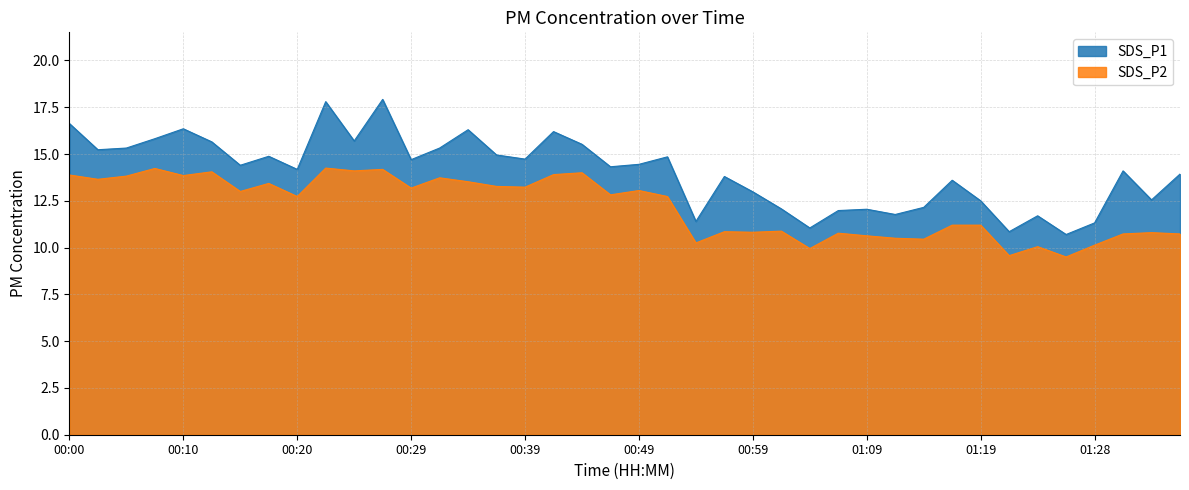

True or false: SDS_P1 and SDS_P2 cross at least once.

False